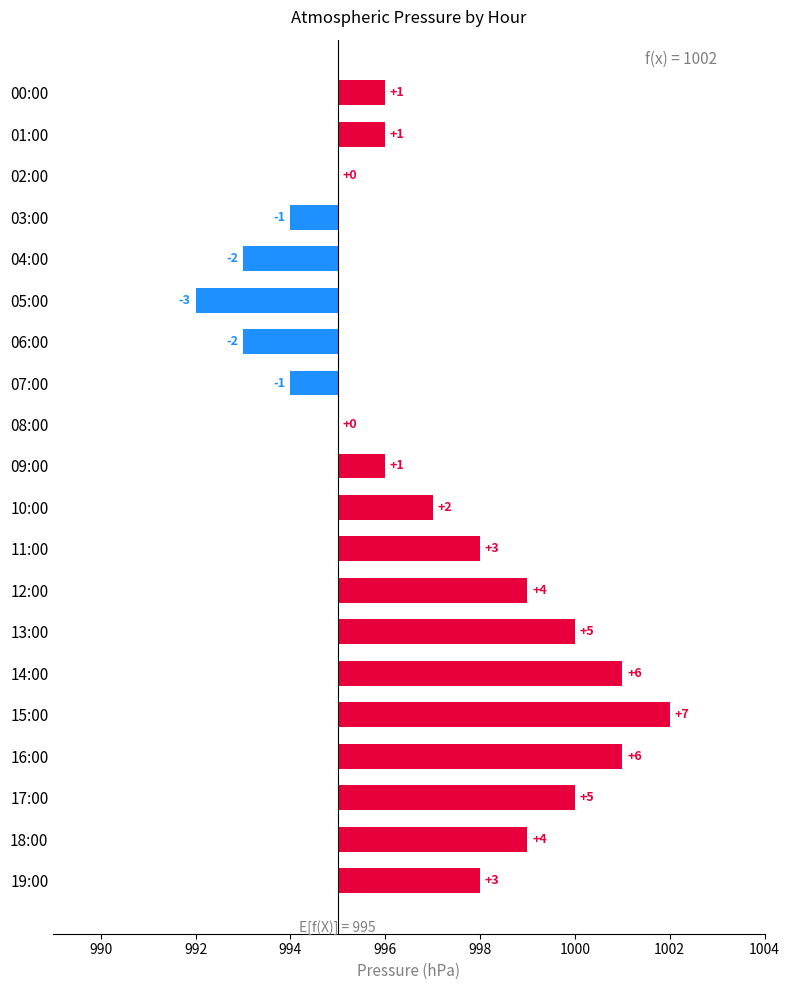

Approximately how many times larger is the value at 12:00 compared to 14:00?

0.7